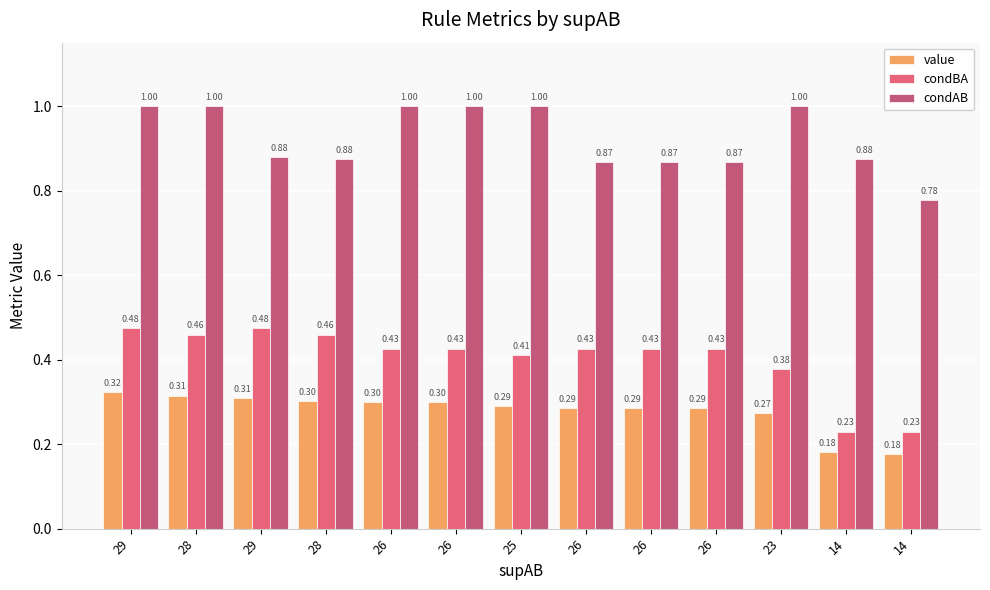

How many groups of bars are there?

13